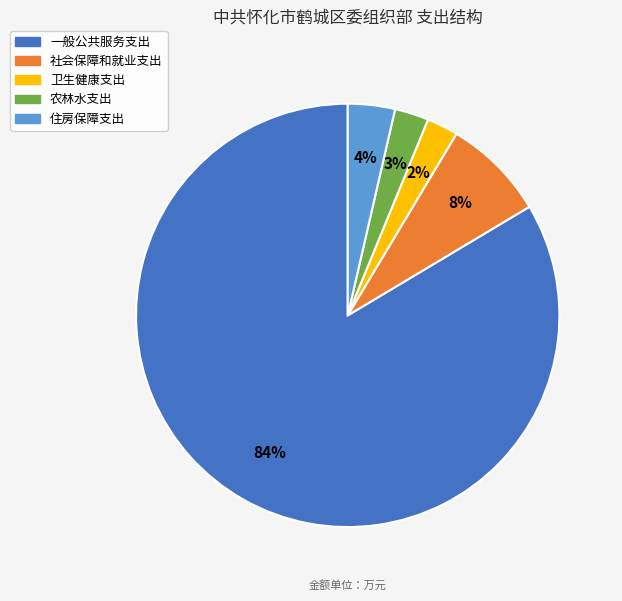

Which slice is the largest?

一般公共服务支出